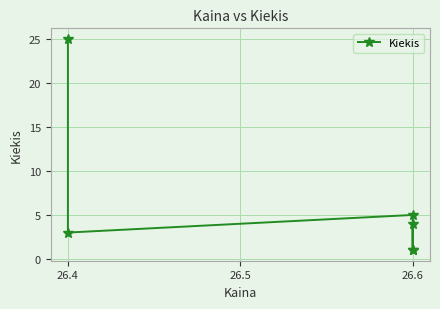

Between 26.4 and 26.6, which is larger?

26.4